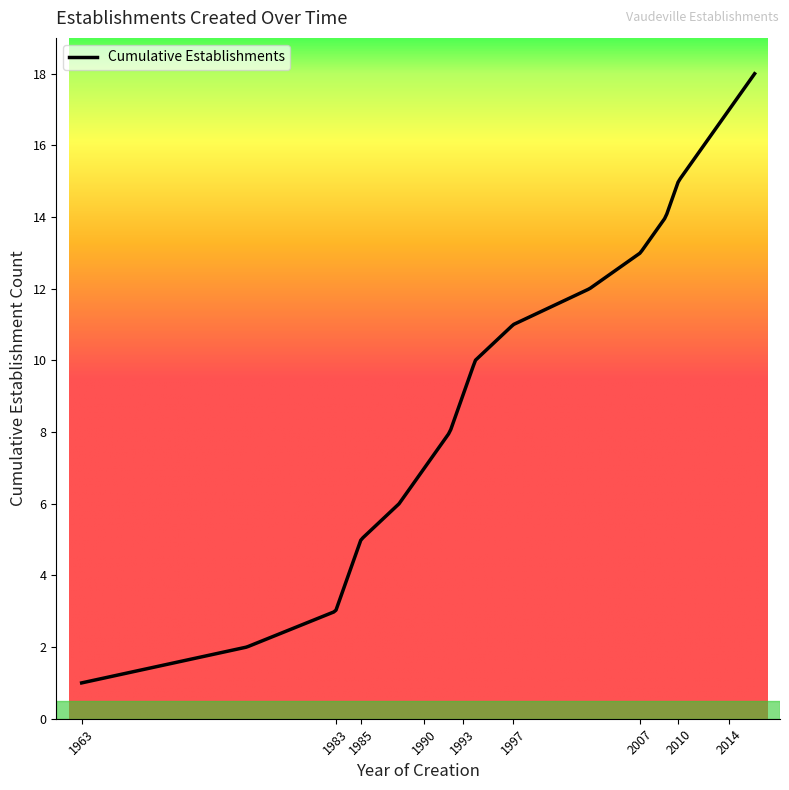

How many categories are shown in the chart?

300